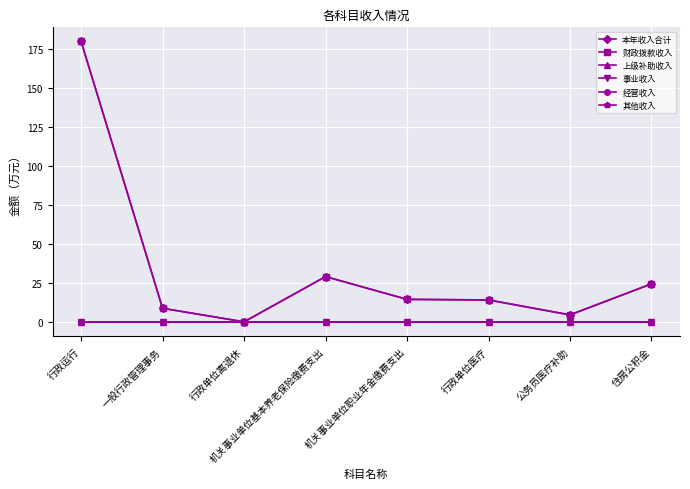

Is this an area chart (filled region under the line)?

No